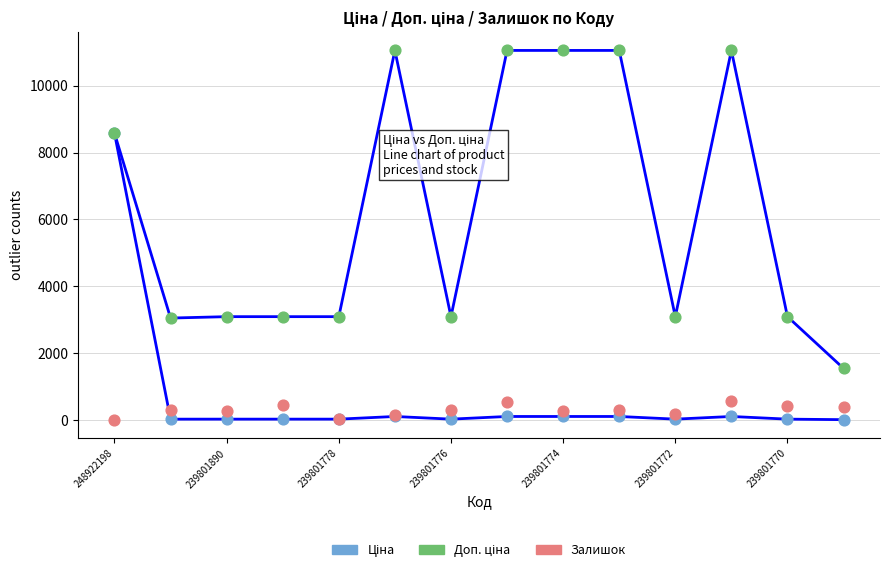

Which series reaches the maximum Y coordinate?

Доп. ціна